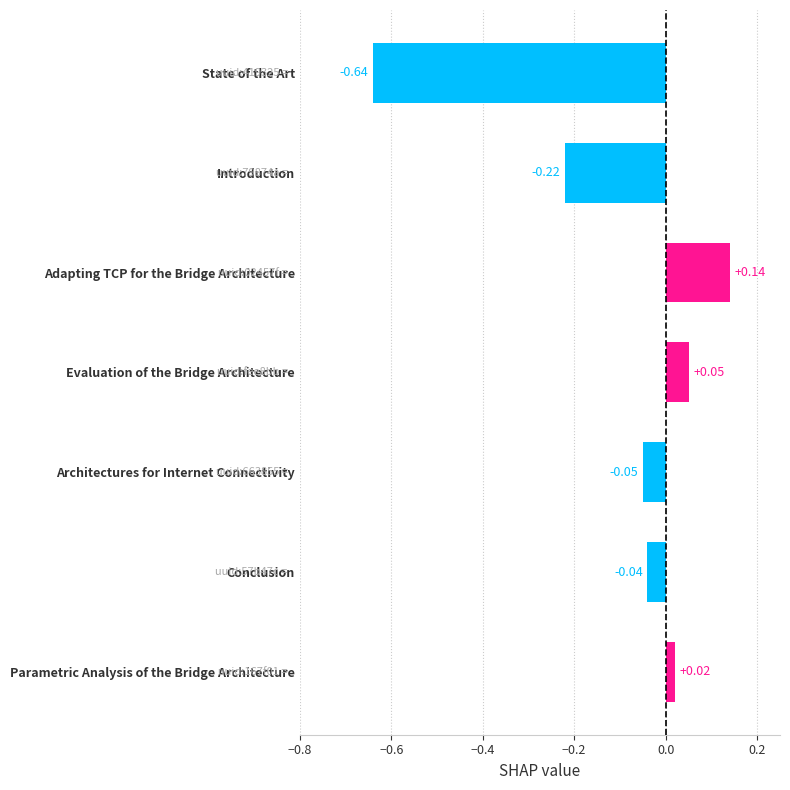

What is the sum of all values?

-0.7